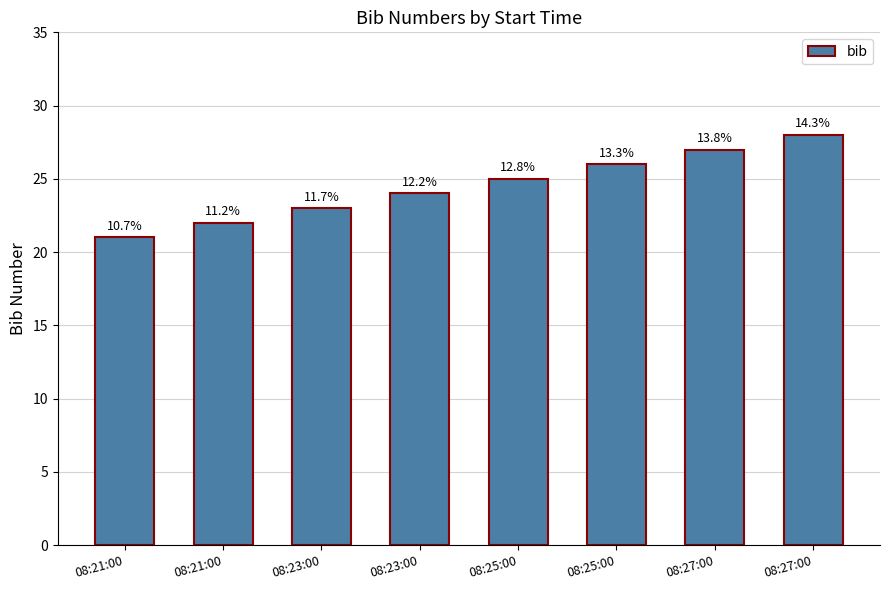

Are the bars horizontal?

No